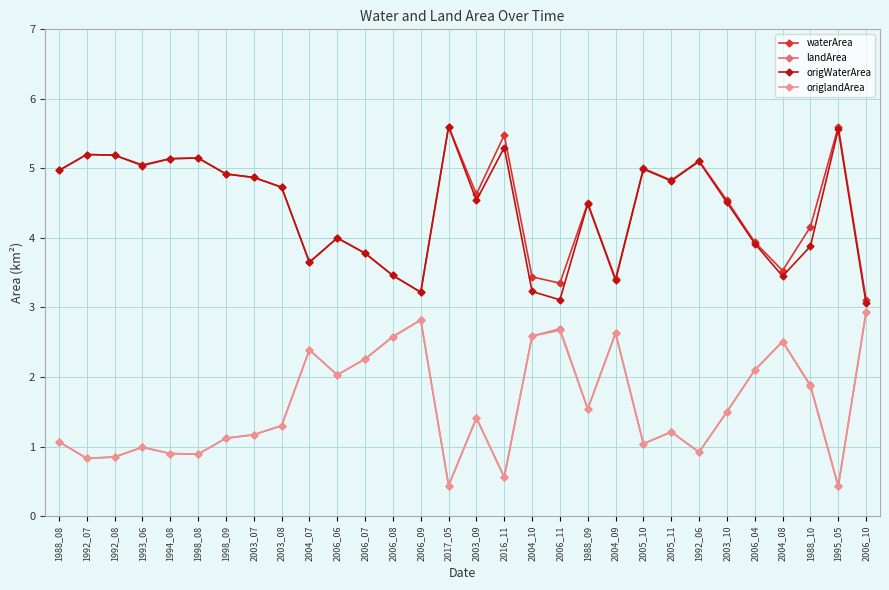

Is the value of origWaterArea at 2003_09 greater than the value of landArea at 1994_08?

Yes